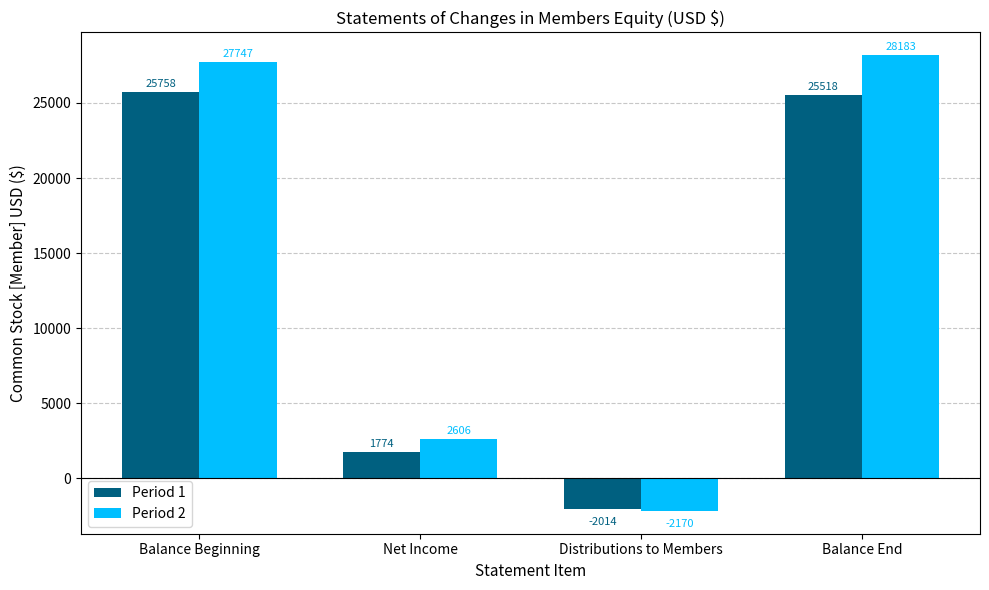

What is the difference between the highest and lowest values at Balance Beginning?

1989